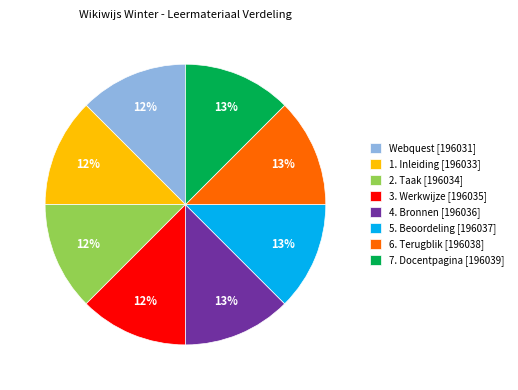

To the nearest percent, what is the average slice percentage?

12%